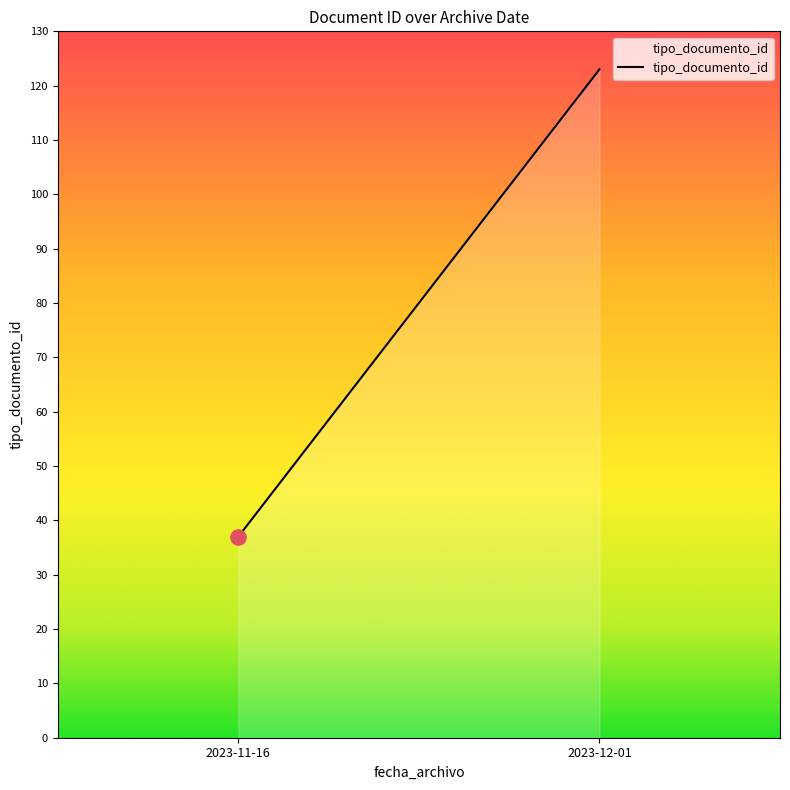

What is the change in value from 2023-11-16 to 2023-12-01?

+88